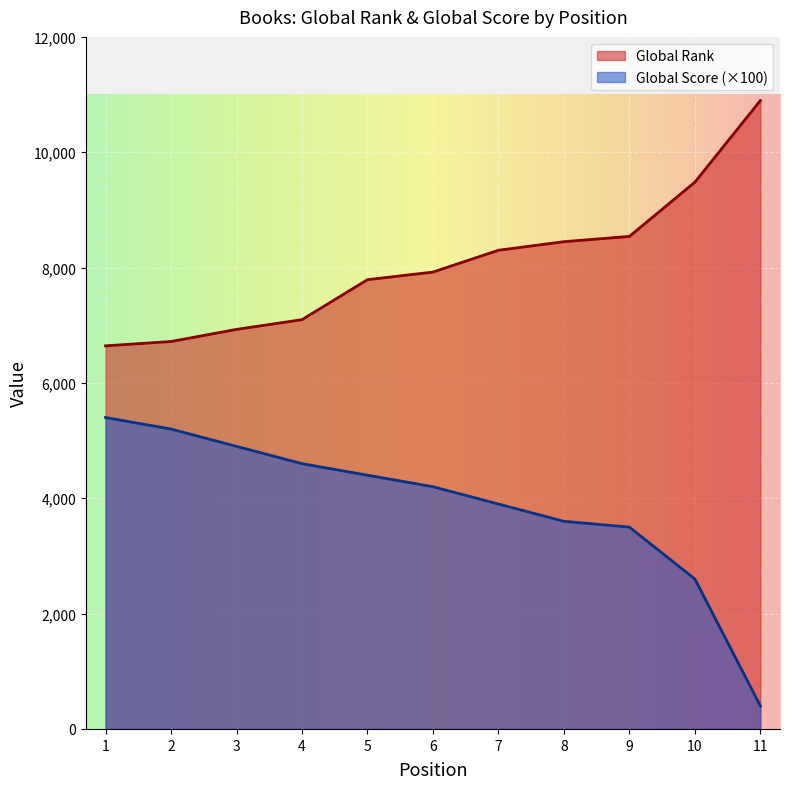

What is the total value across all series at 2?

11918